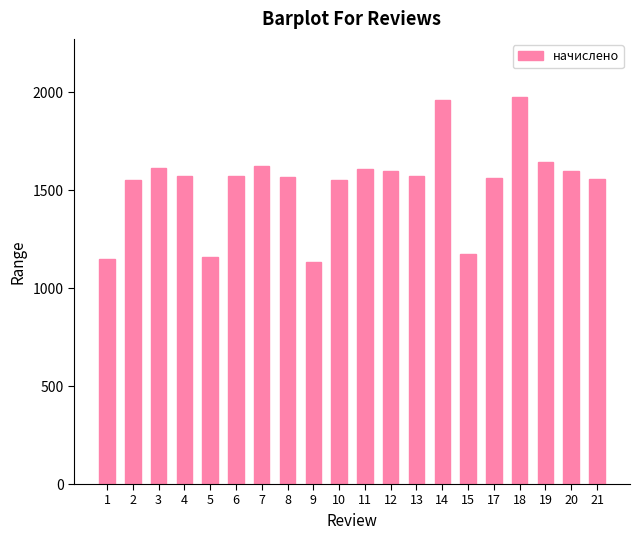

The value at 14 is 1172.6. True or false?

False